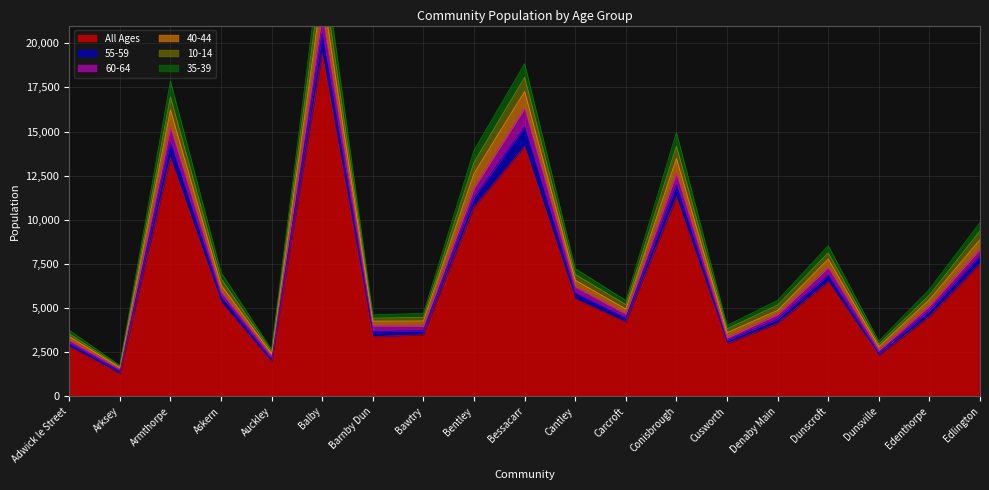

True or false: 10-14 has more than 1 points higher than both neighbors.

True